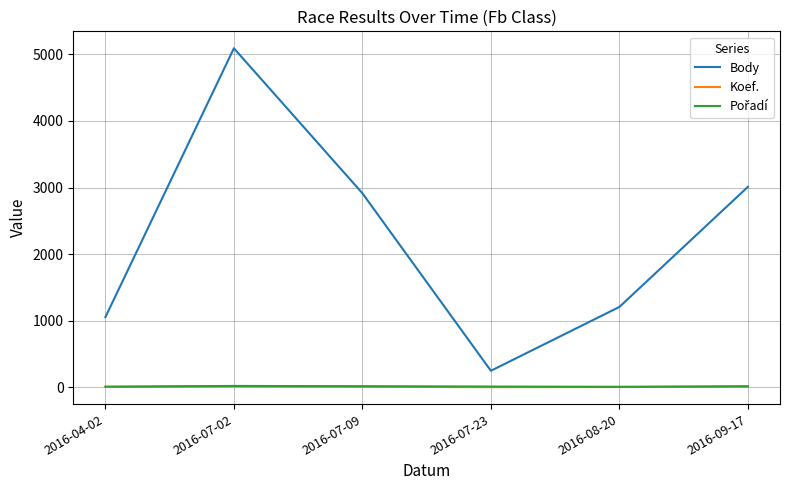

Which series has the largest range (max minus min)?

Body